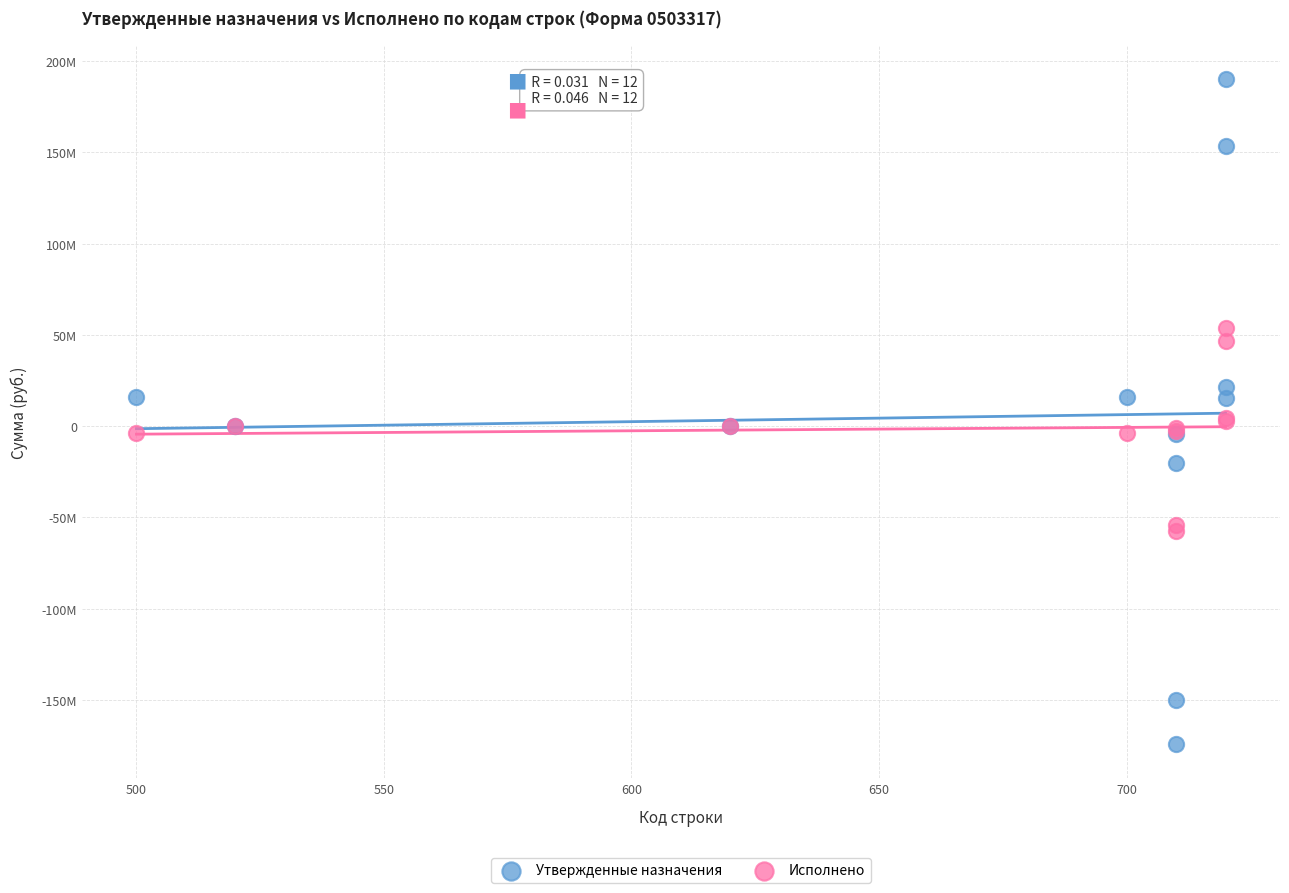

What are all the series names shown in the legend?

Утвержденные назначения, Исполнено